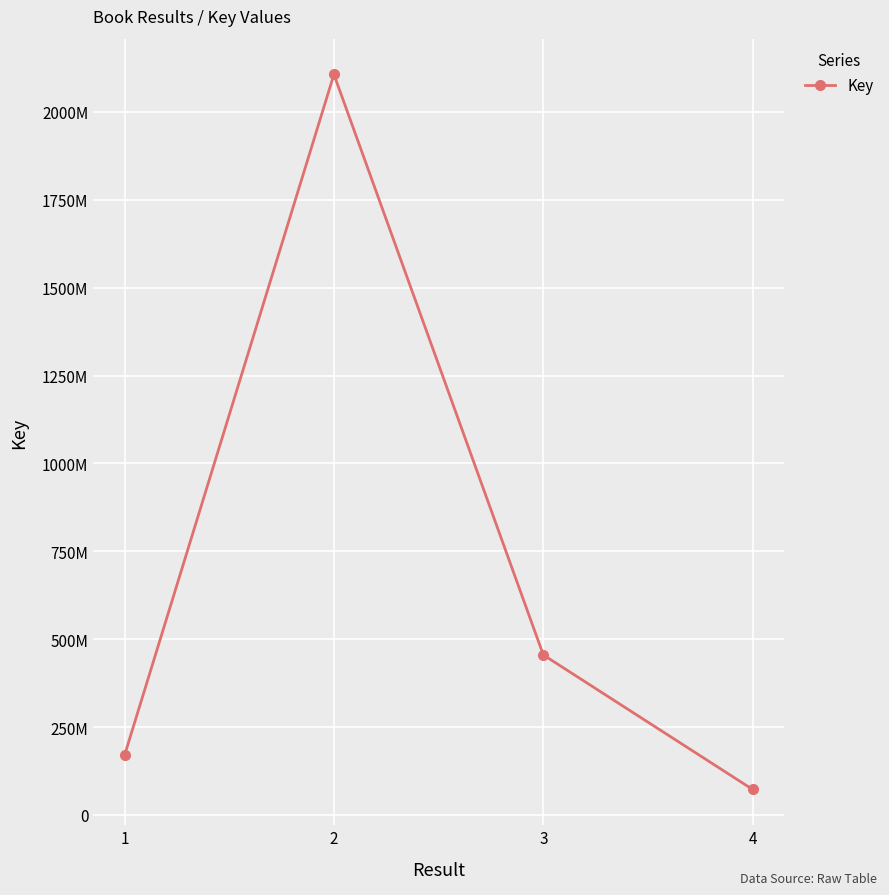

Is this an area chart (filled region under the line)?

No